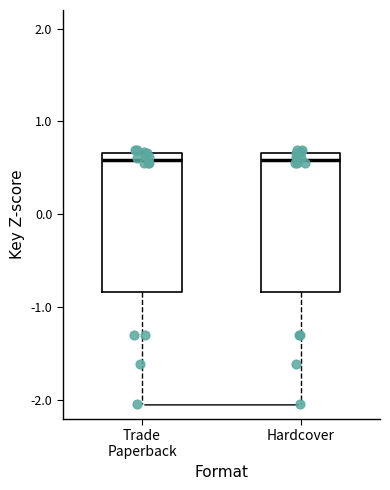

Reading left to right, transcribe this box plot: for each box, give where its median line is, the range the box spans, and where its two whiskers end, as read against the y-axis. The values are not printed on the chart, so give them approximately, as read against the axis.

Trade Paperback: median 0.6, box -0.8 to 0.7, whiskers -2.0 to 0.7 (just above the box's upper edge)
Hardcover: median 0.6, box -0.8 to 0.7, whiskers -2.0 to 0.7 (just above the box's upper edge)